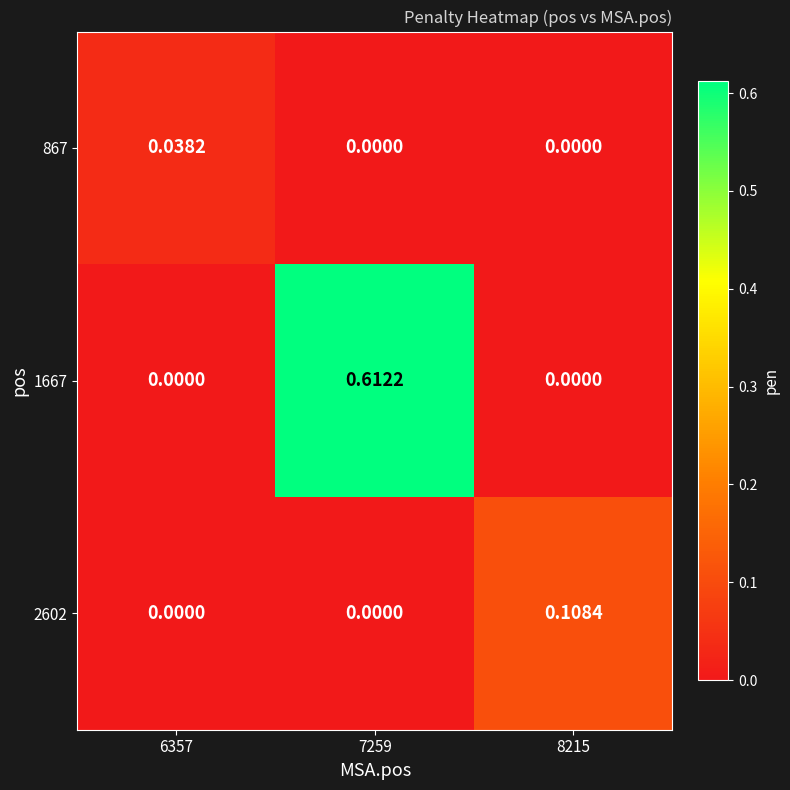

Is the value of 1667 at 7259 greater than the value of 867 at 6357?

Yes